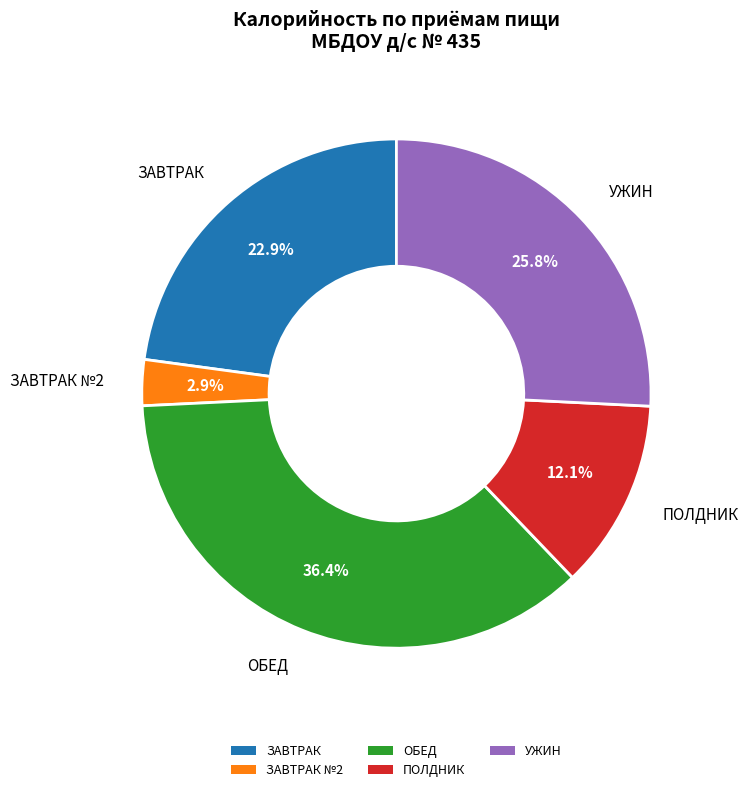

Does ЗАВТРАК represent more than half of the total?

No